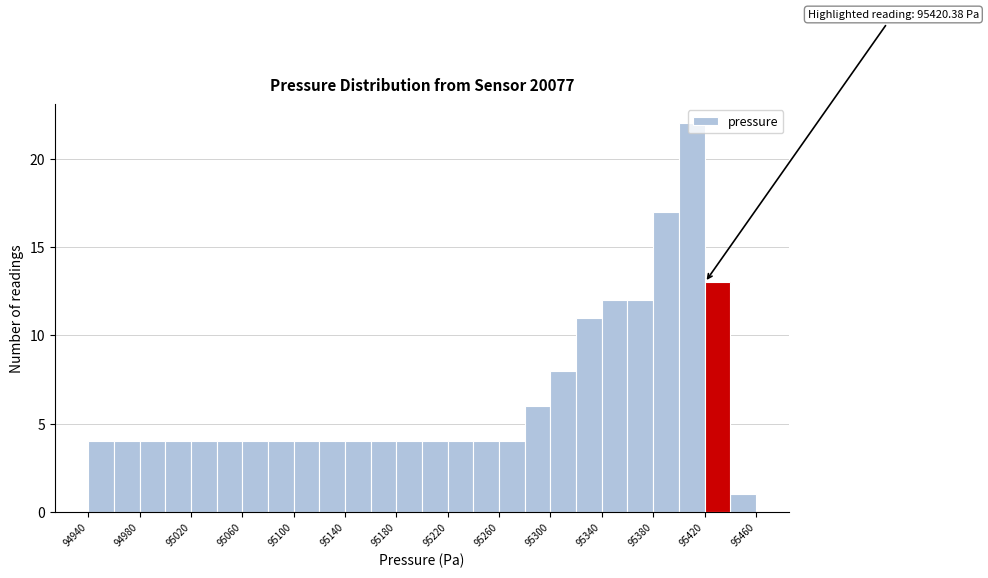

Over which range of the x-axis is the bar tallest?

95400 to 95420